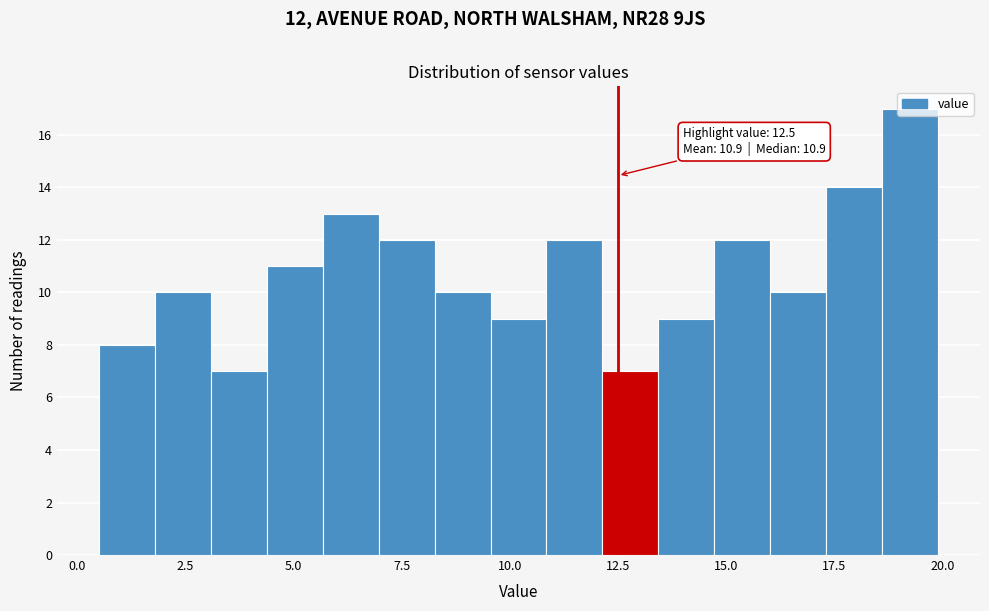

Read against the x-axis, roughly where is the centre of the tallest bar?

19.5